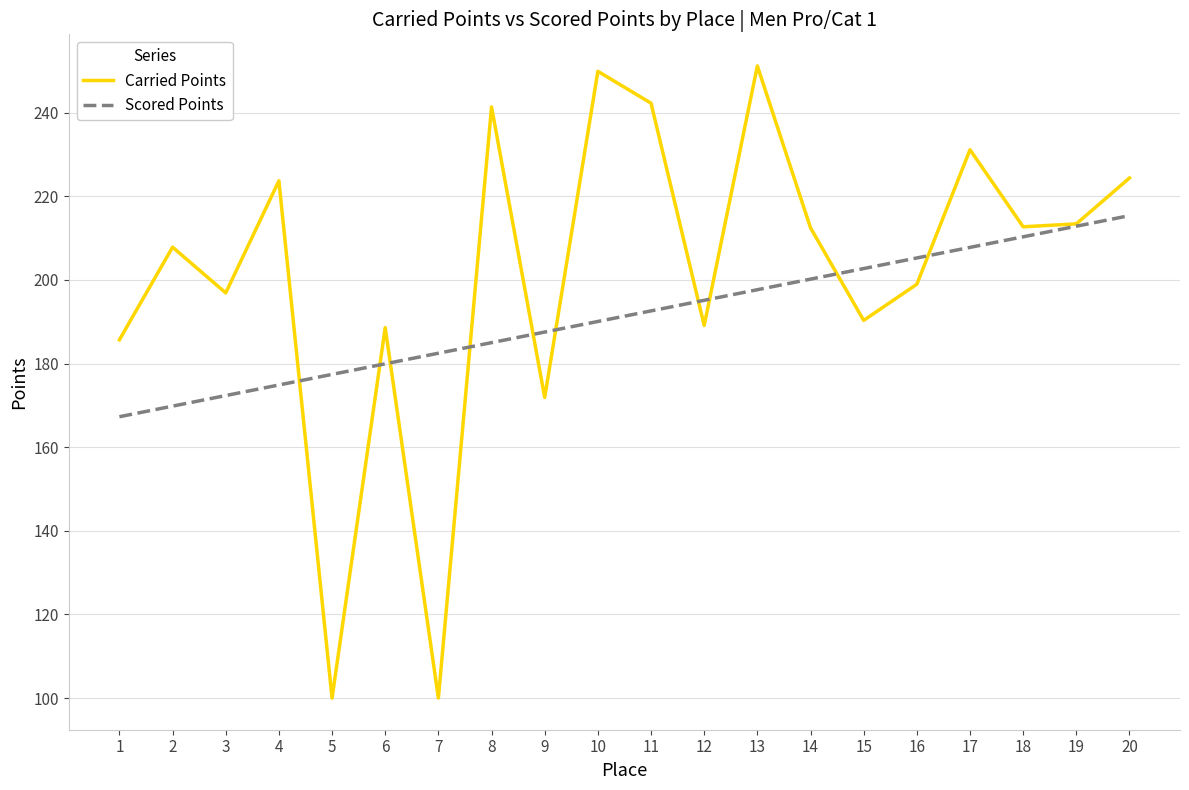

Is this an area chart (filled region under the line)?

No